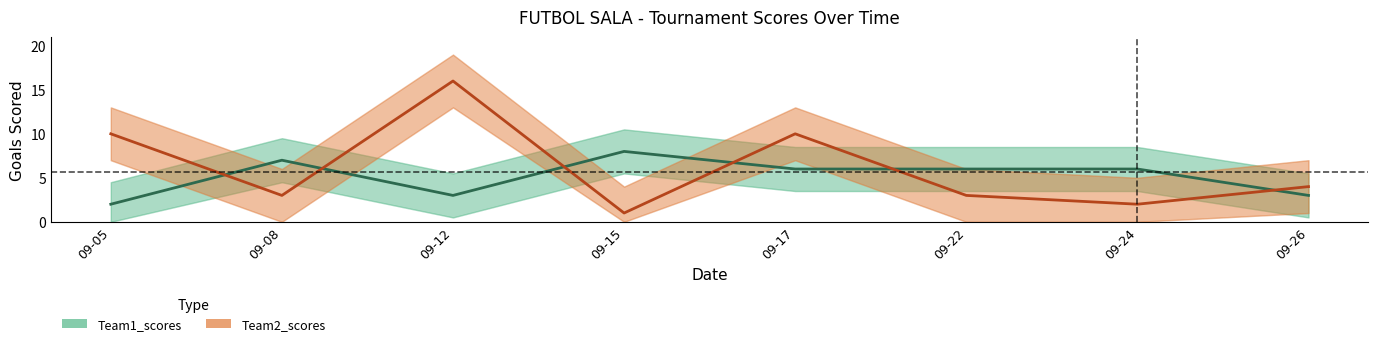

What is the difference between the Team1_scores values at 09-26 and 09-05?

1